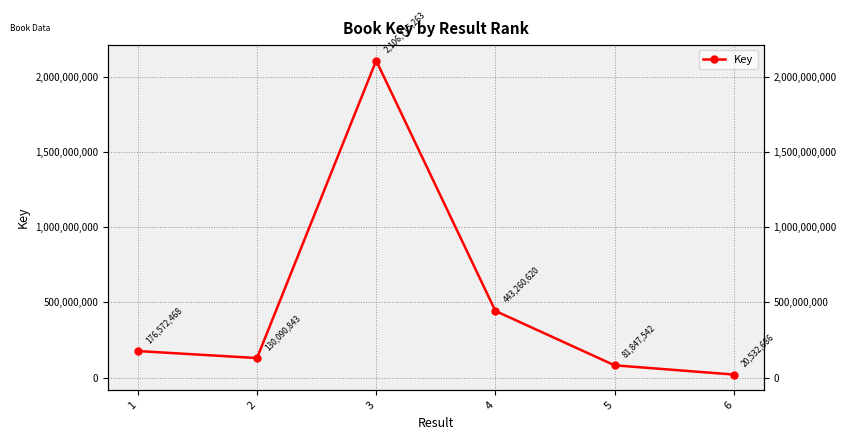

Where is the first local minimum?

2